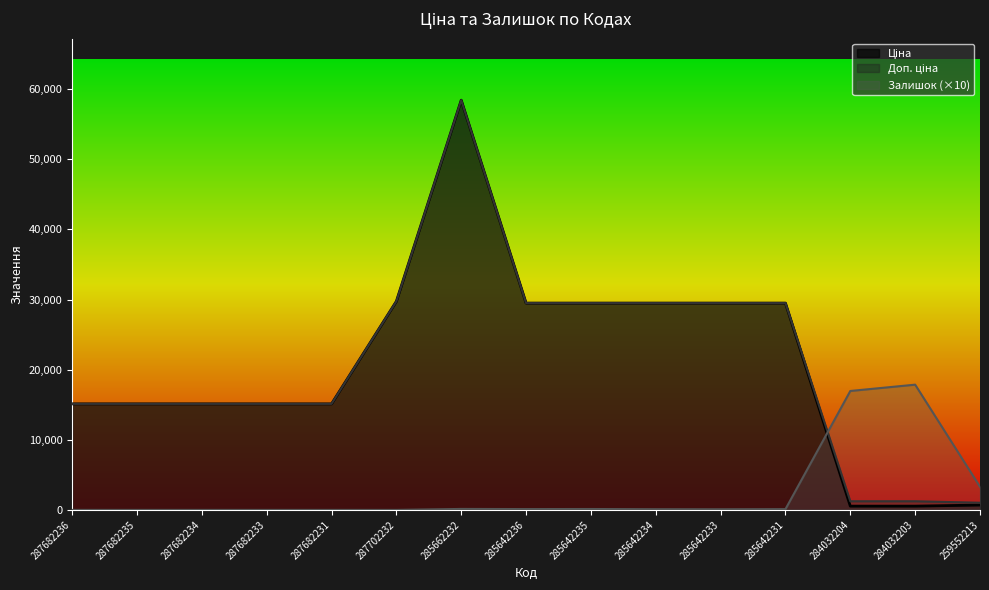

The value of Ціна at 285642231 is 29491.5. True or false?

True